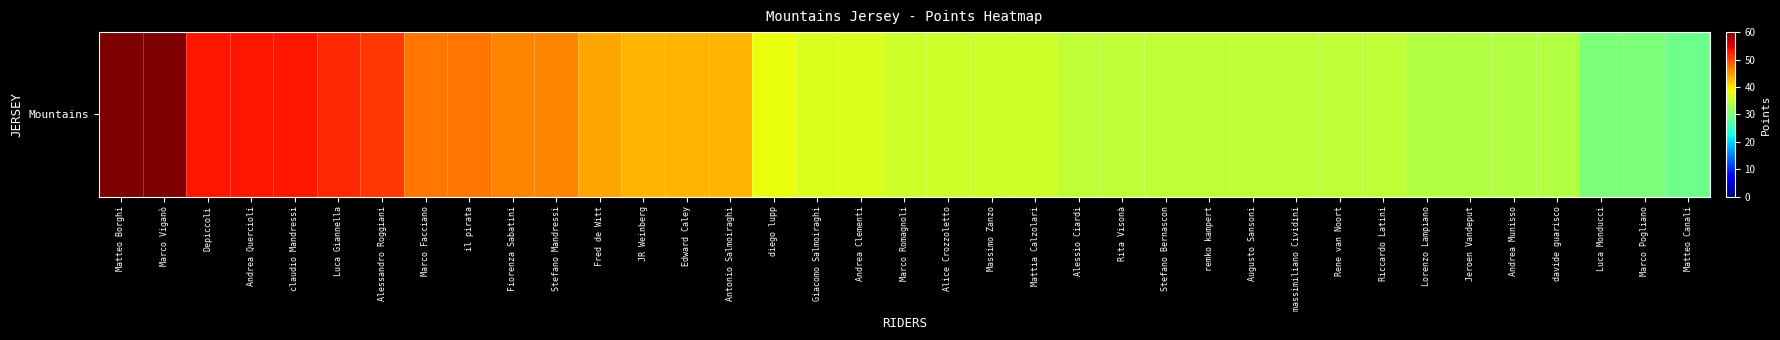

How many data points does each series have?

37